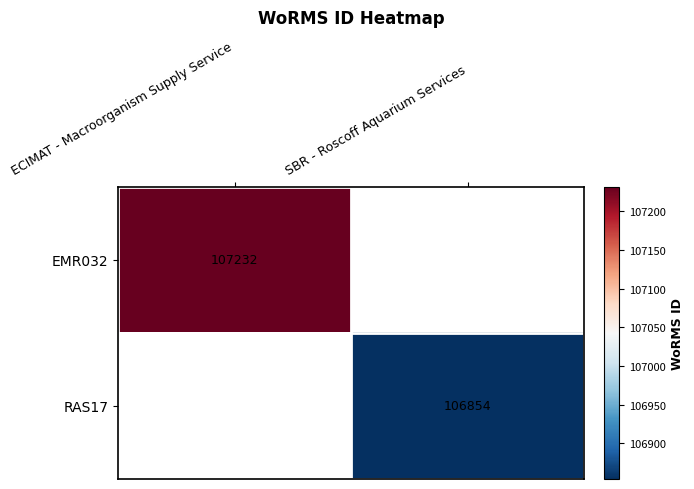

Is it true that RAS17 equals 106854 at SBR - Roscoff Aquarium Services?

True